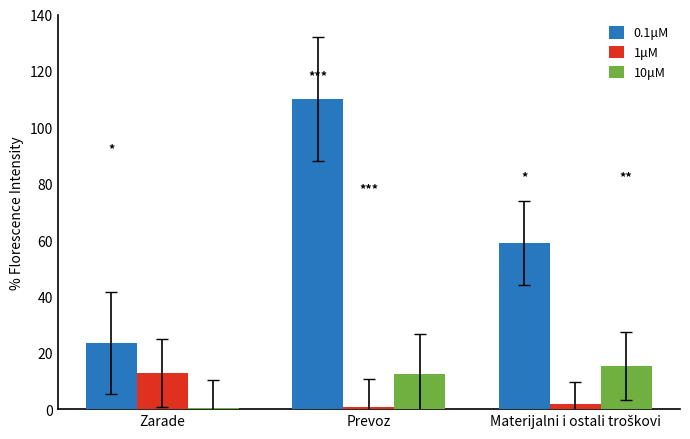

Is the value of 0.1μM at Prevoz greater than the value of 1μM at Prevoz?

Yes